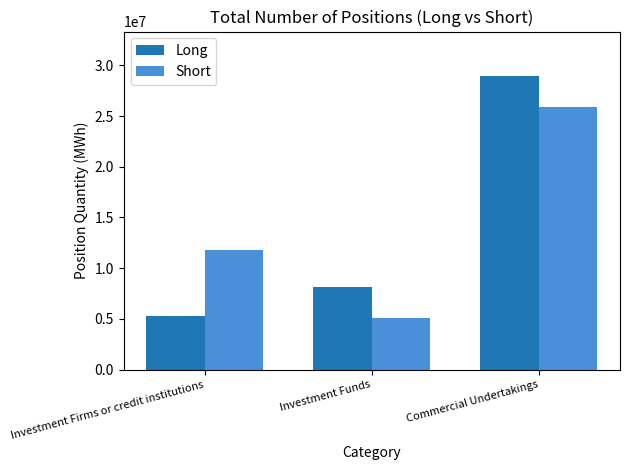

Where is Short nearest to the value 15496256?

Investment Firms or credit institutions